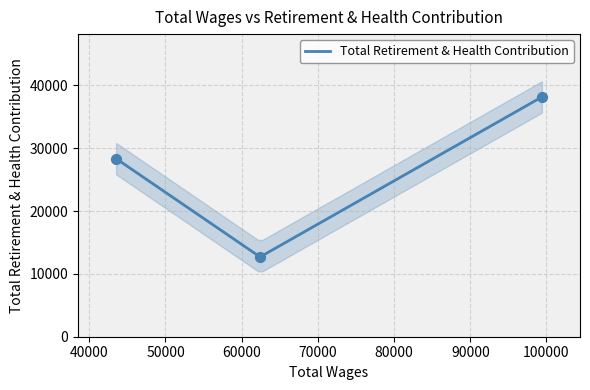

What is the change in value from 99401.0 to 62413.0?

-25453